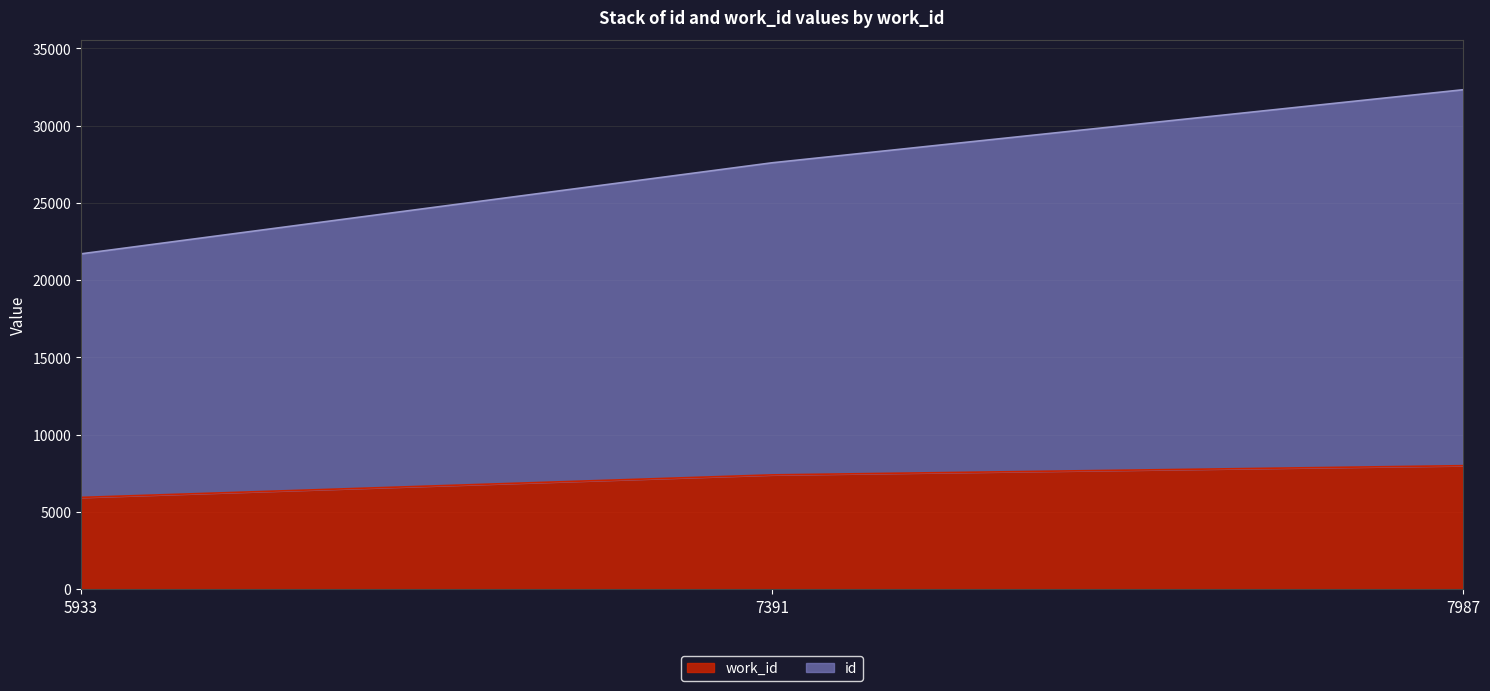

Which series has the largest total across all categories?

id